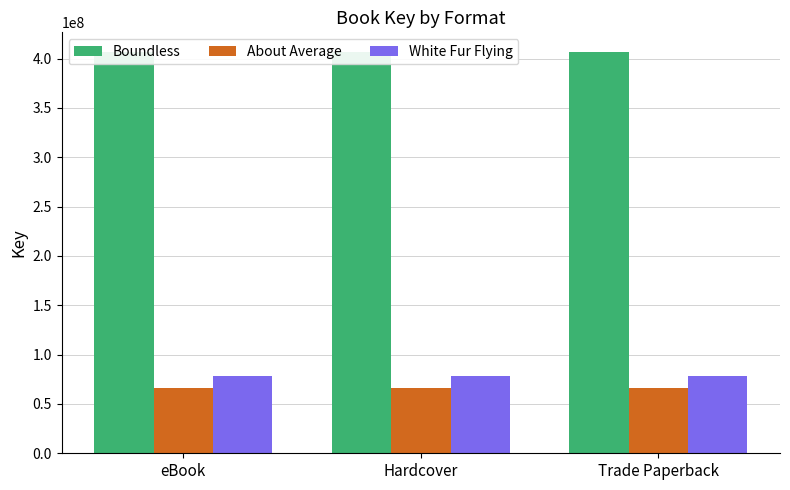

Reading left to right, transcribe all the data shown in this chart.

Boundless: 406214723	406214723	406214723
About Average: 66368039	66368039	66368039
White Fur Flying: 78141489	78141489	78141489